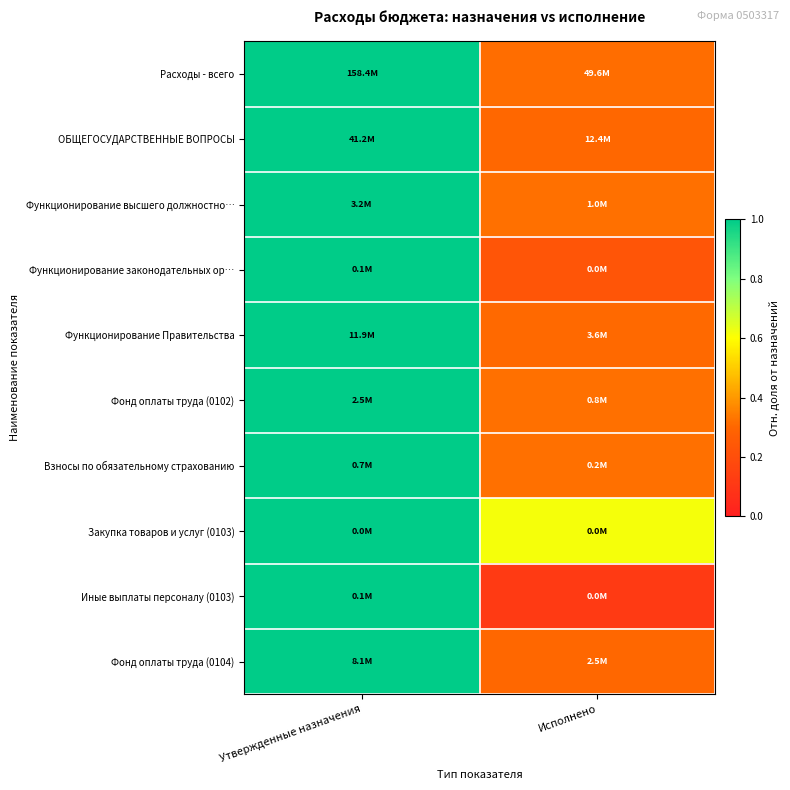

Reading right to left, extract all data points from this chart.

Расходы - всего: Исполнено=0.3	Утвержденные назначения=1.0
ОБЩЕГОСУДАРСТВЕННЫЕ ВОПРОСЫ: Исполнено=0.3	Утвержденные назначения=1.0
Функционирование высшего должностно…: Исполнено=0.3	Утвержденные назначения=1.0
Функционирование законодательных ор…: Исполнено=0.2	Утвержденные назначения=1.0
Функционирование Правительства: Исполнено=0.3	Утвержденные назначения=1.0
Фонд оплаты труда (0102): Исполнено=0.3	Утвержденные назначения=1.0
Взносы по обязательному страхованию: Исполнено=0.3	Утвержденные назначения=1.0
Закупка товаров и услуг (0103): Исполнено=0.6	Утвержденные назначения=1.0
Иные выплаты персоналу (0103): Исполнено=0.1	Утвержденные назначения=1.0
Фонд оплаты труда (0104): Исполнено=0.3	Утвержденные назначения=1.0